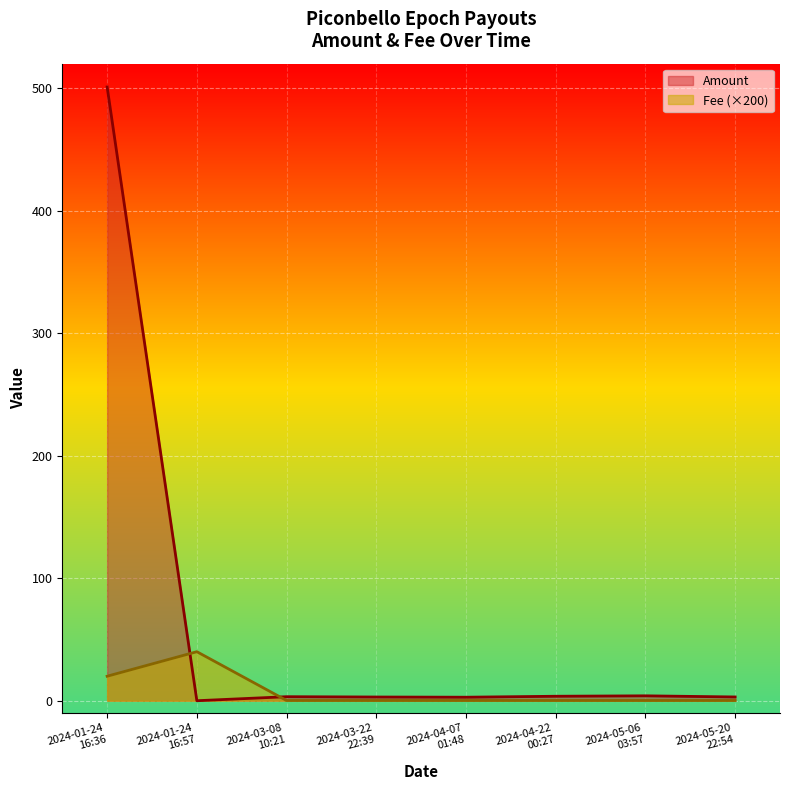

Which series has the largest range (max minus min)?

Amount